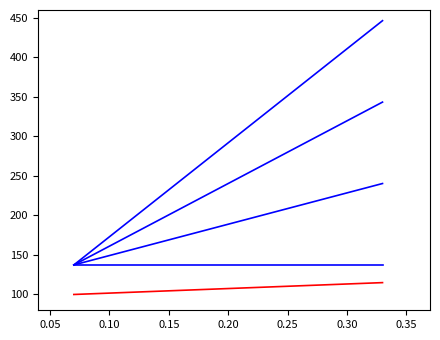

Does the chart display data point markers on the line(s)?

No